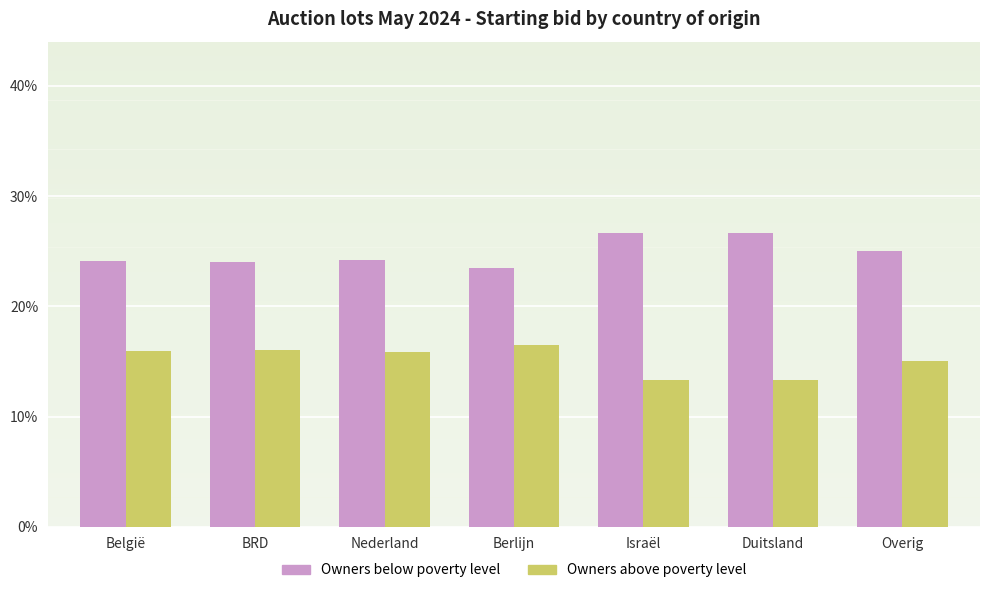

Is it true that Owners below poverty level equals 13.3 at Overig?

False